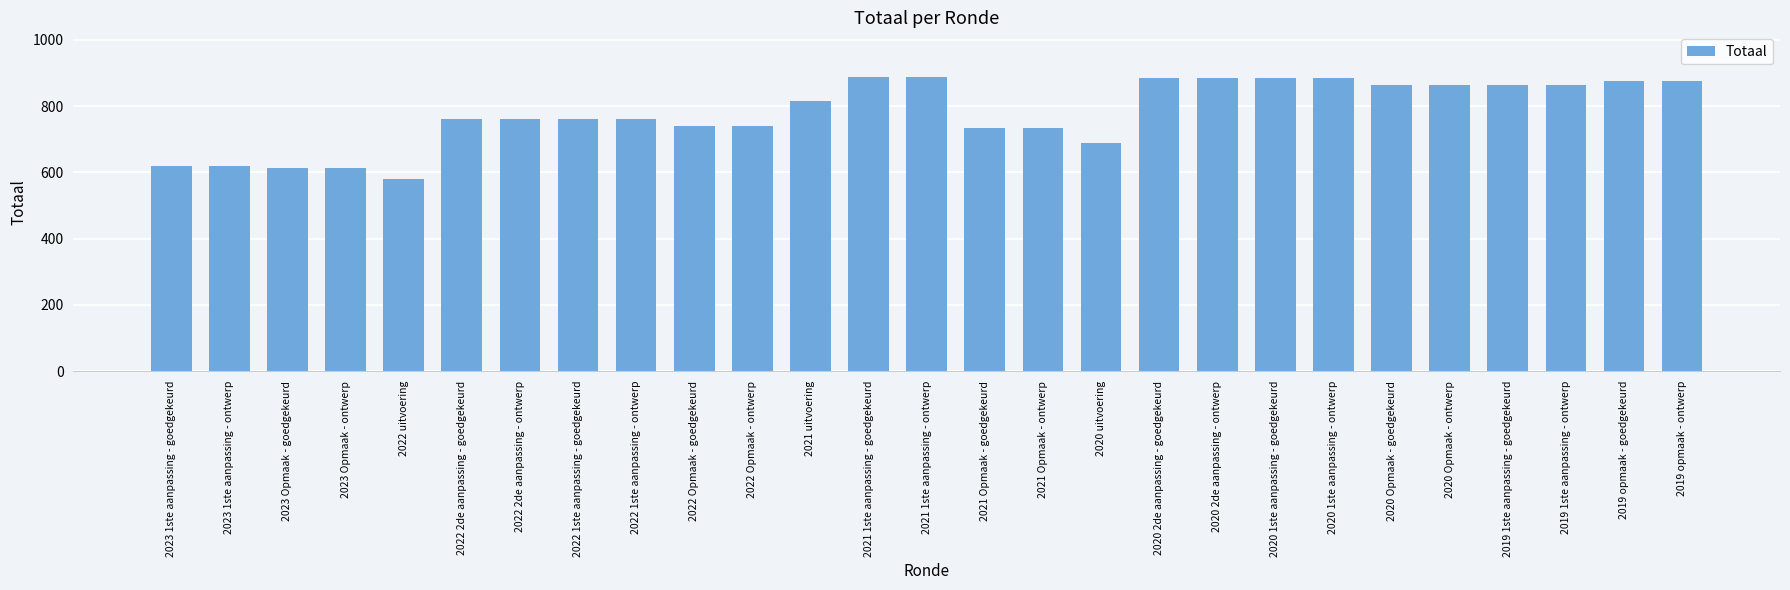

What position from the right is 2022 Opmaak - ontwerp?

17